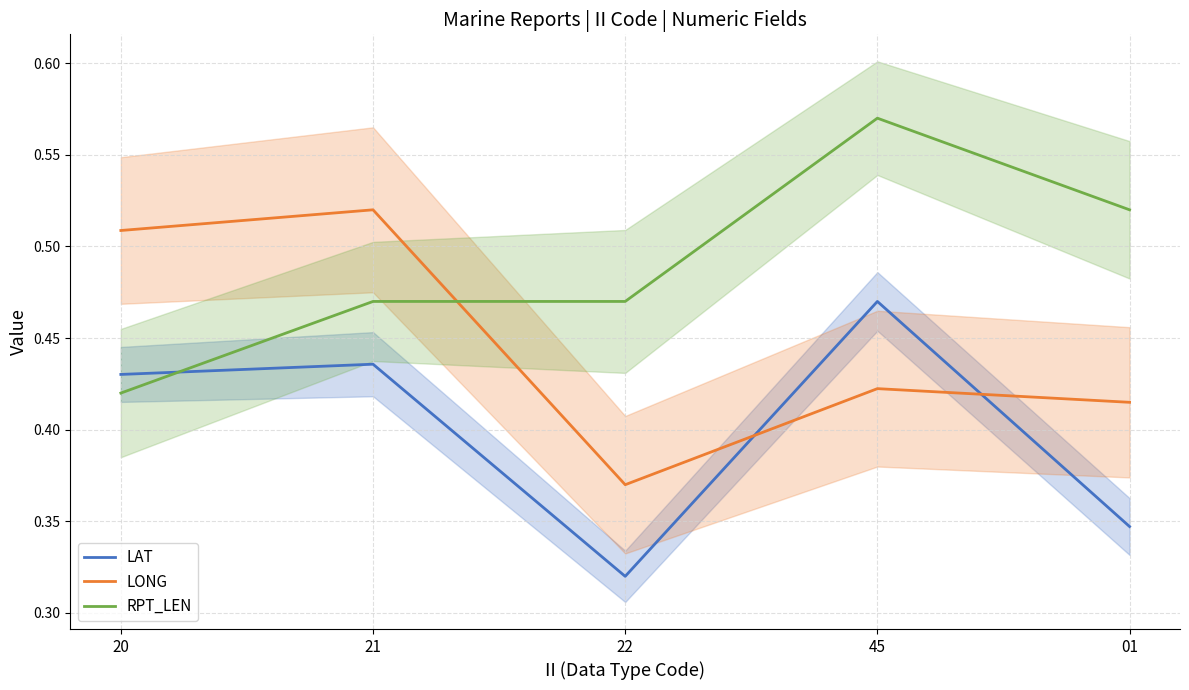

What is the label of the 1st point from the right?

01